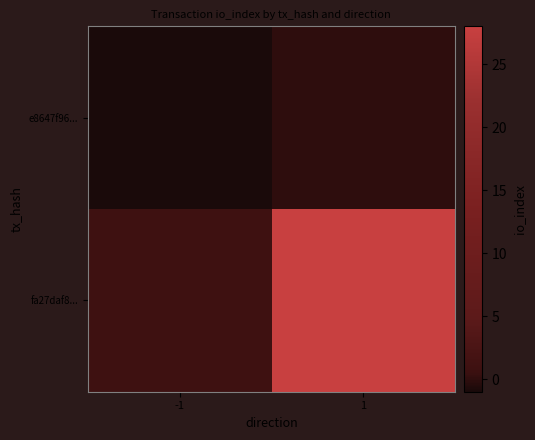

Reading right to left, transcribe all the data shown in this chart.

e8647f96...: 1=0	-1=-1
fa27daf8...: 1=28	-1=1